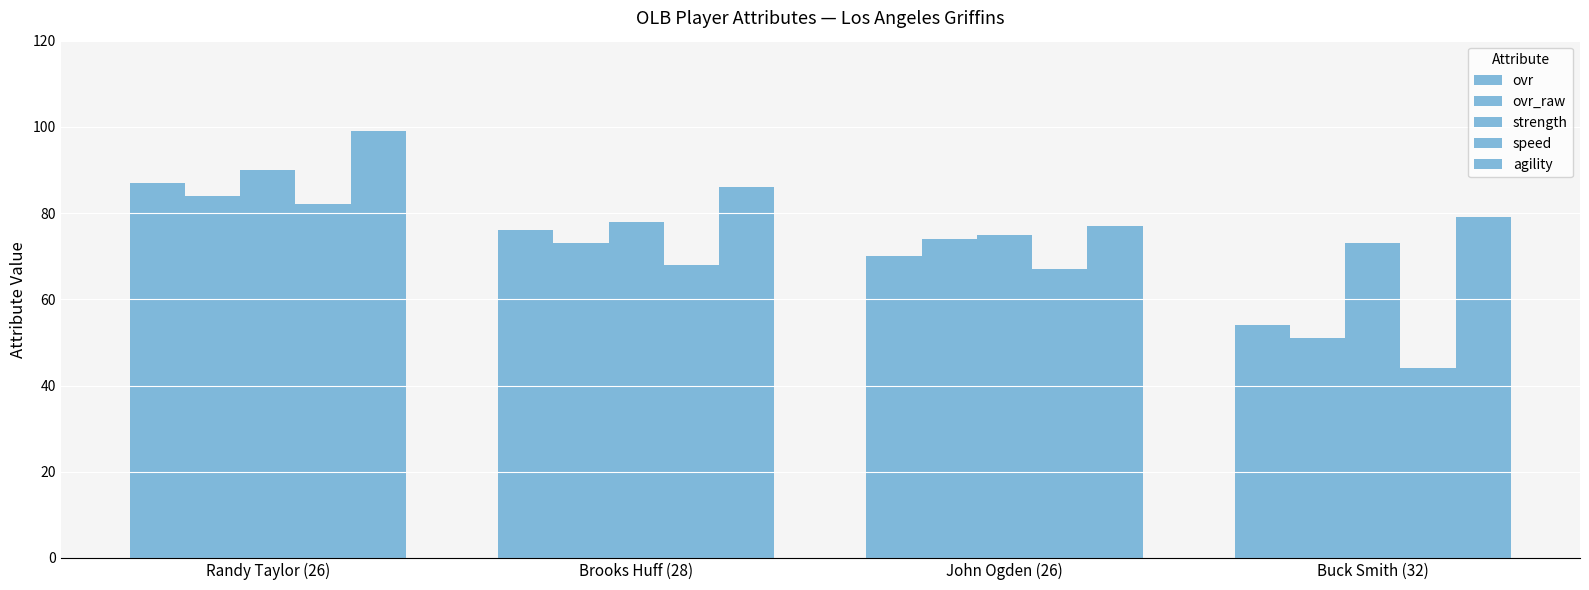

Where does the ovr_raw series first go above 74?

Randy Taylor (26)